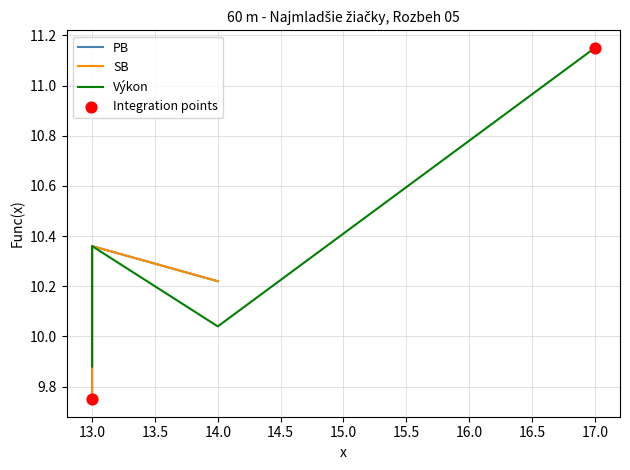

Approximately how many times larger is the value at 13.0 compared to 17.0?

0.9